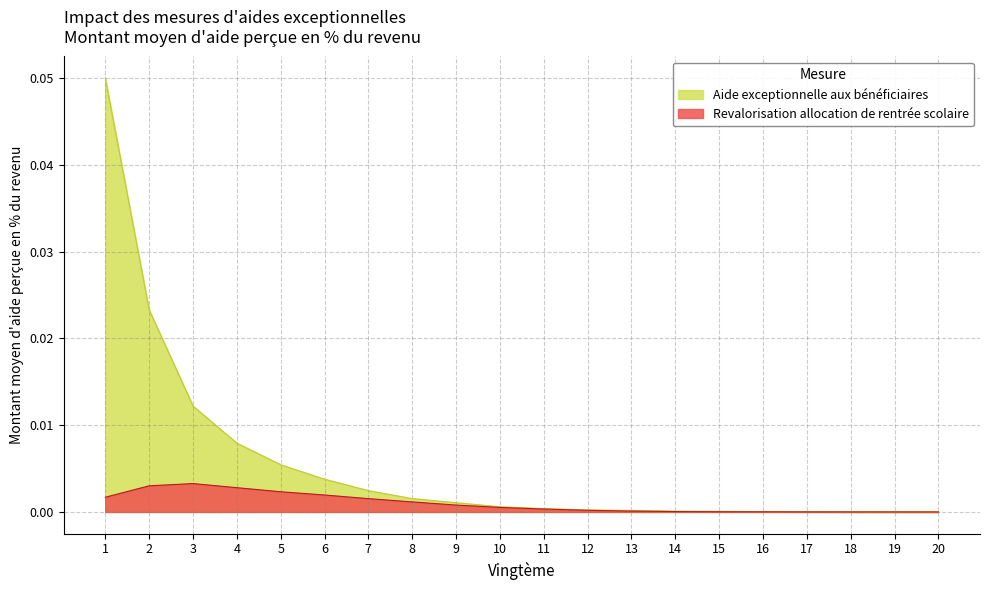

Which series has the largest range (max minus min)?

Aide exceptionnelle aux bénéficiaires